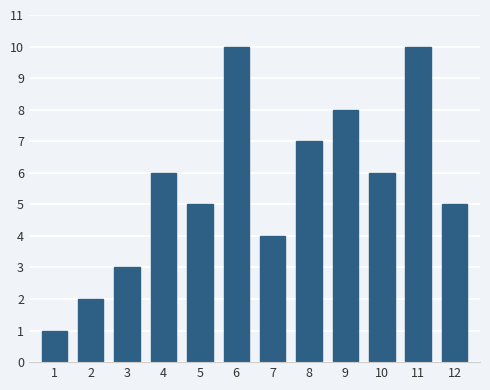

Reading left to right, what are all the values shown in this chart?

1=1	2=2	3=3	4=6	5=5	6=10	7=4	8=7	9=8	10=6	11=10	12=5